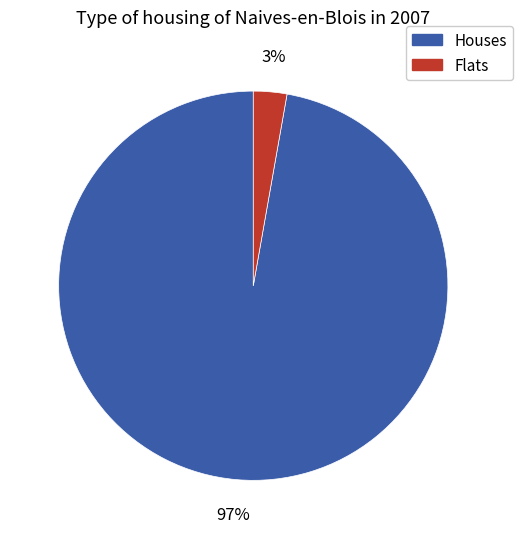

Does any single category account for the majority?

Yes